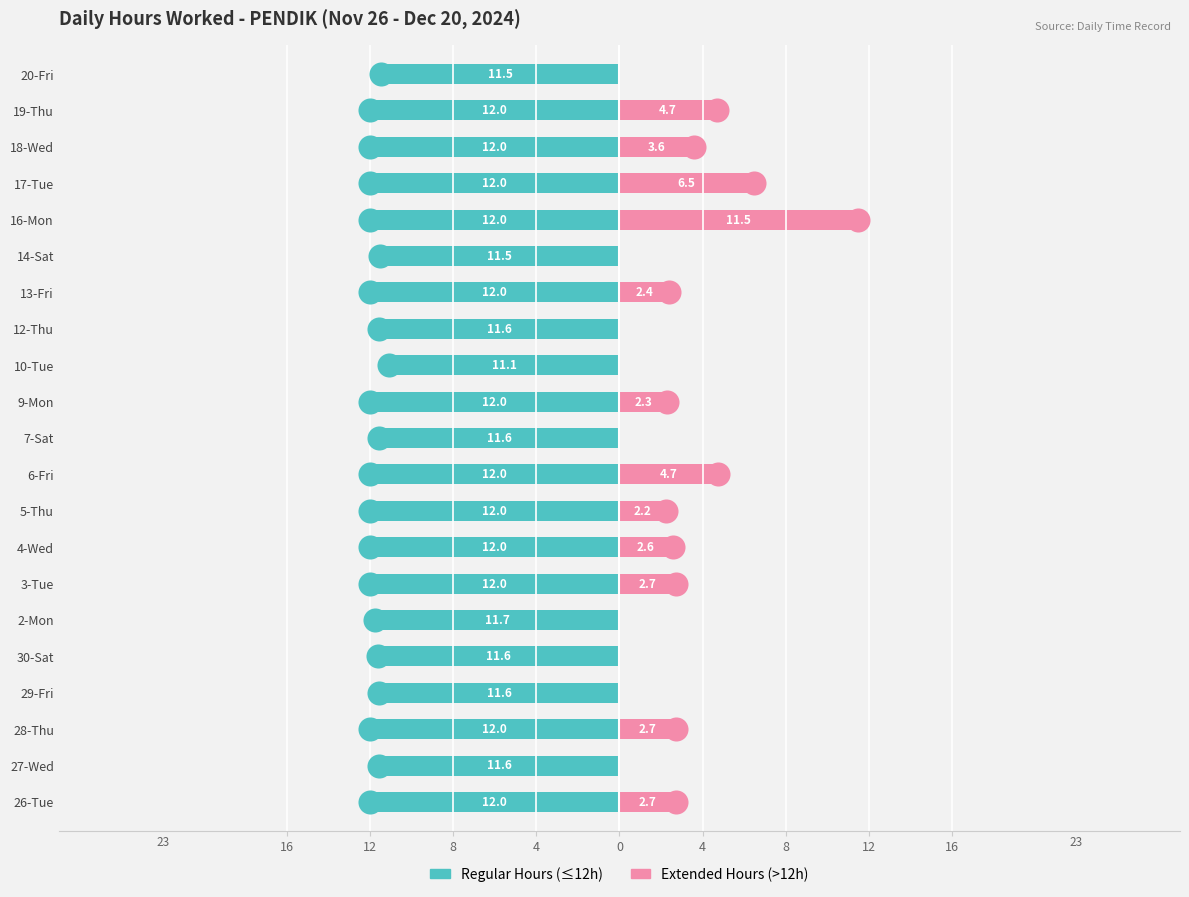

Which series reaches the minimum Y coordinate?

Regular Hours